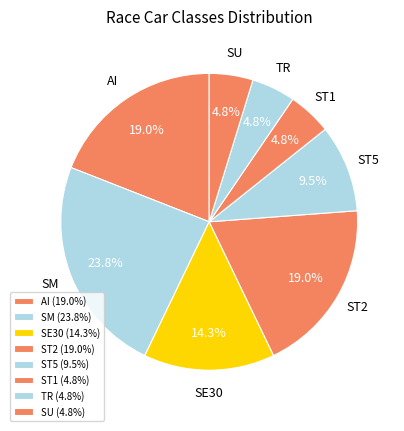

Is there any slice that represents more than half of the pie?

No